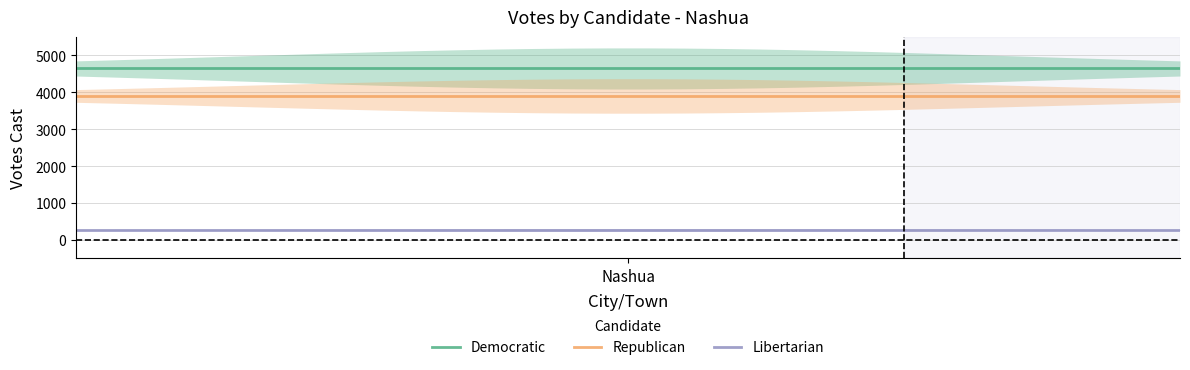

True or false: Democratic and Libertarian cross at least once.

False